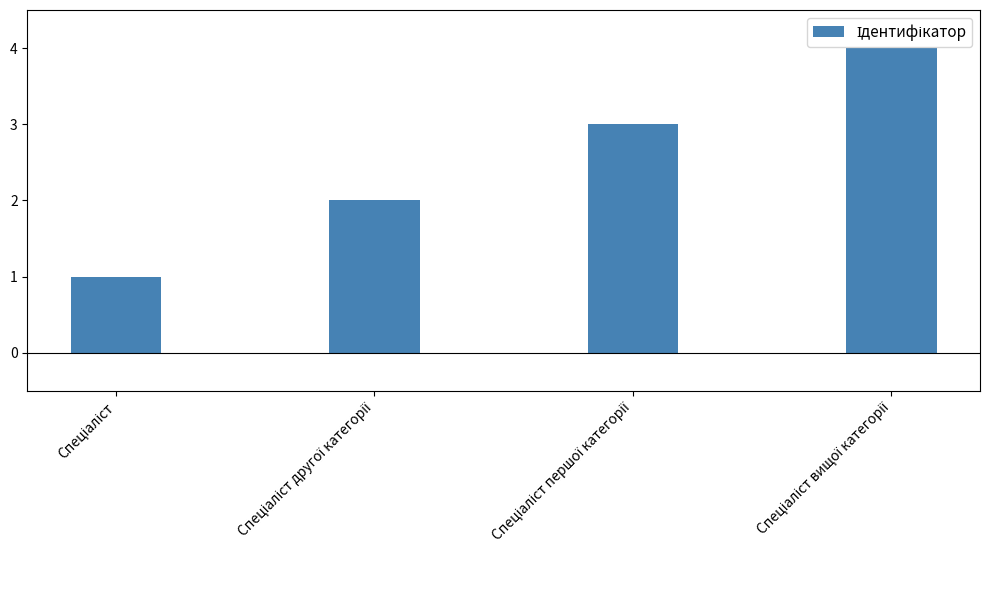

What is the greatest value displayed?

4